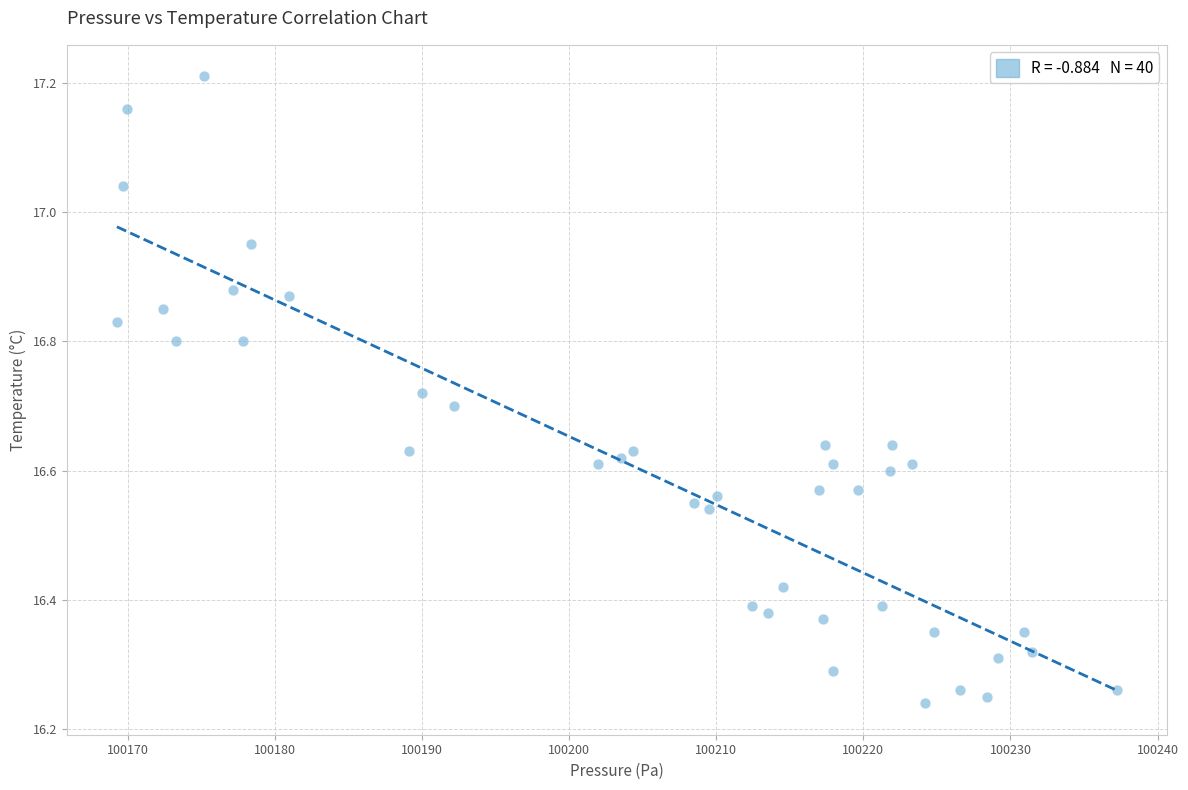

What is the range of Y values (max minus min)?

1.0